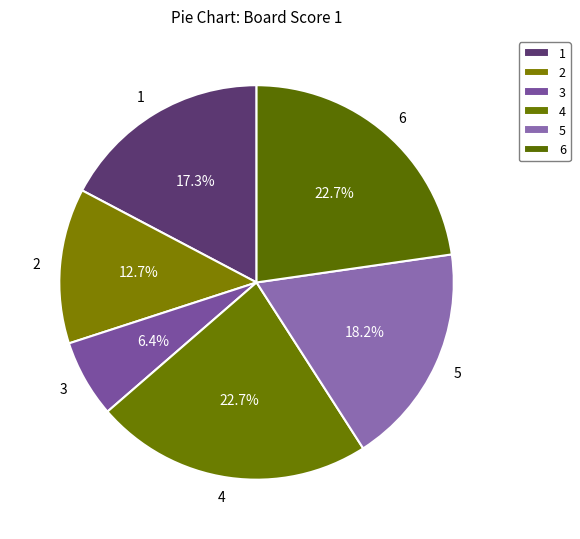

Which category has the smallest portion of the pie?

3